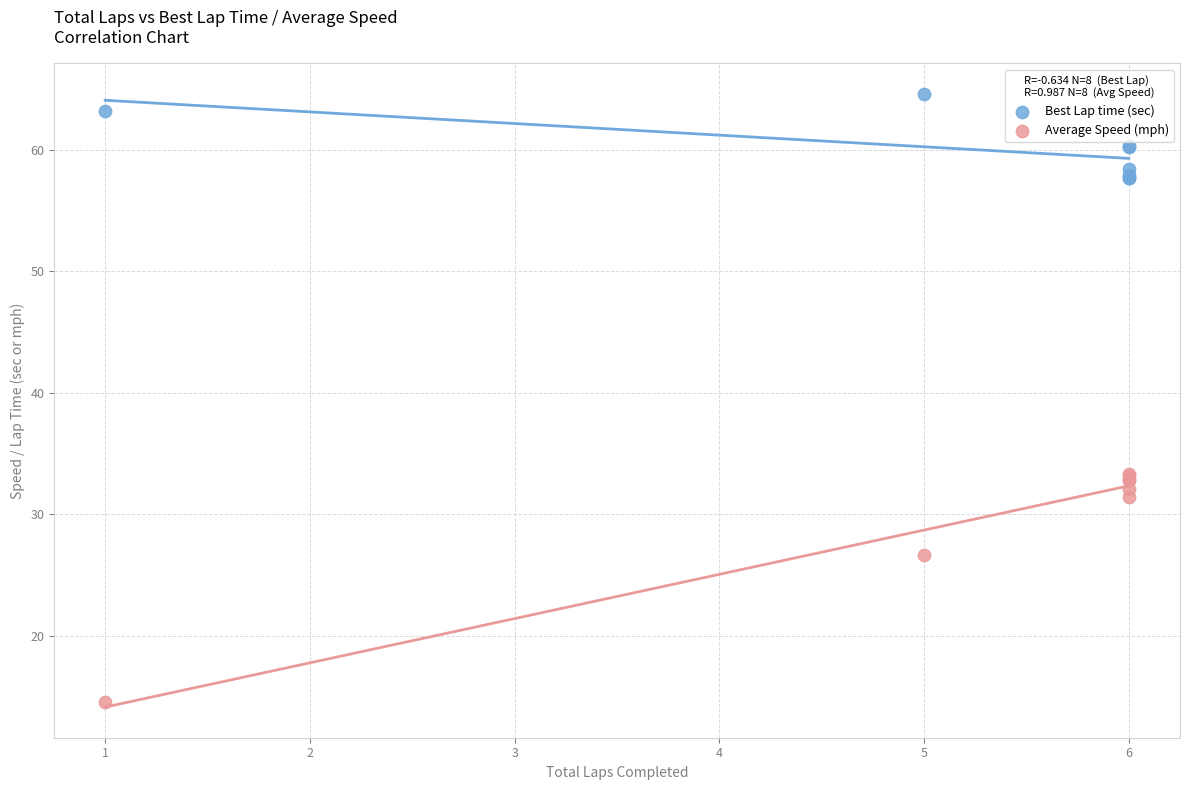

In the Average Speed (mph) series, what Y value is closest to 23?

26.6